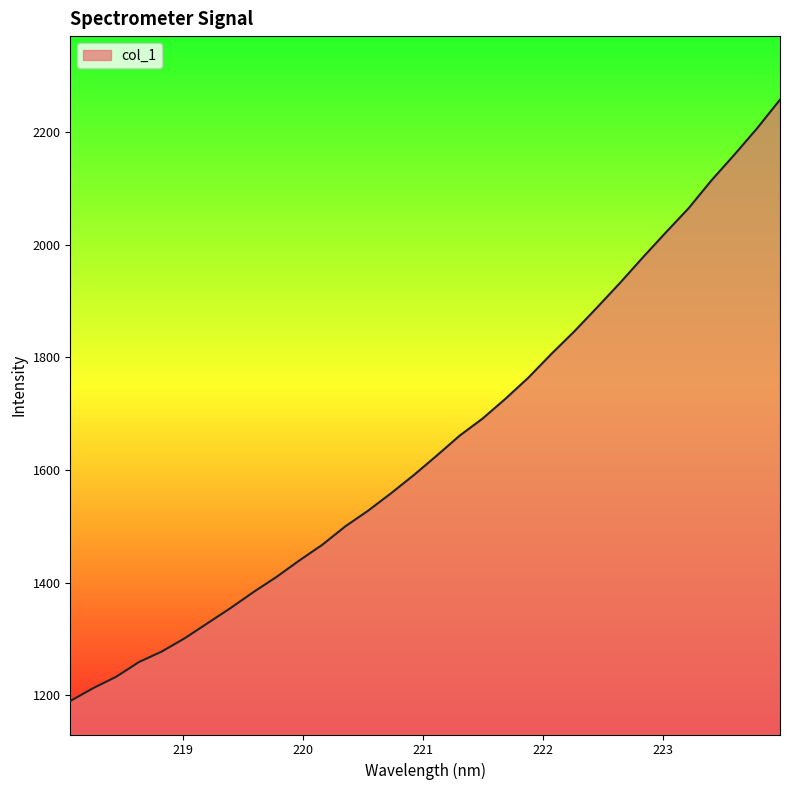

What is the maximum value shown in the chart?

2257.4